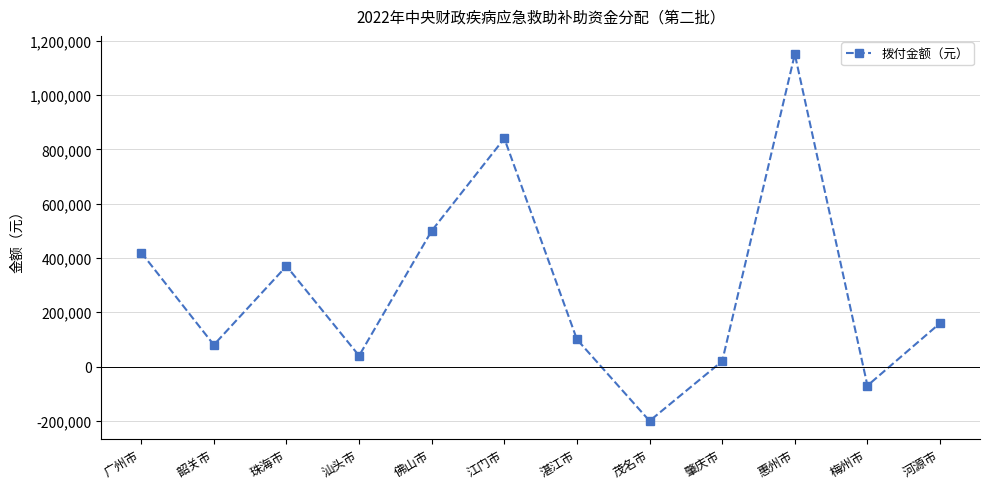

Which category has the highest value across all series?

惠州市